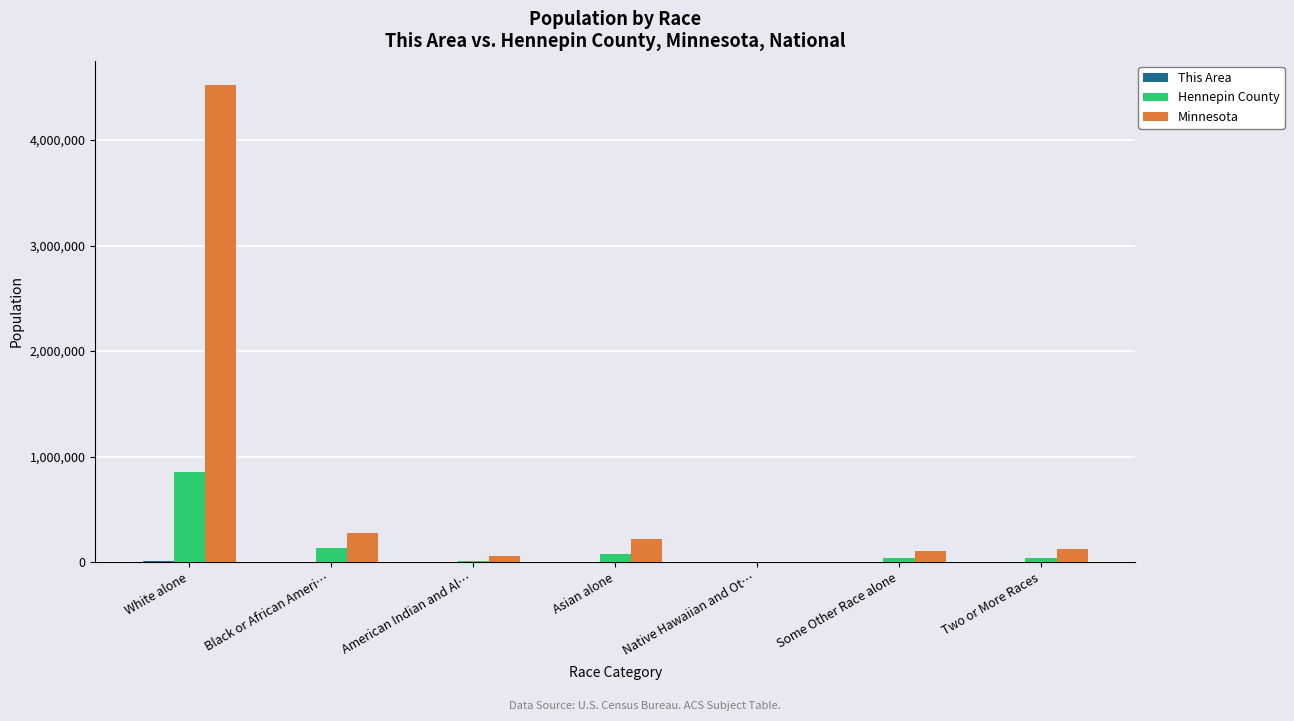

At which category is the sum across all series the highest?

White alone